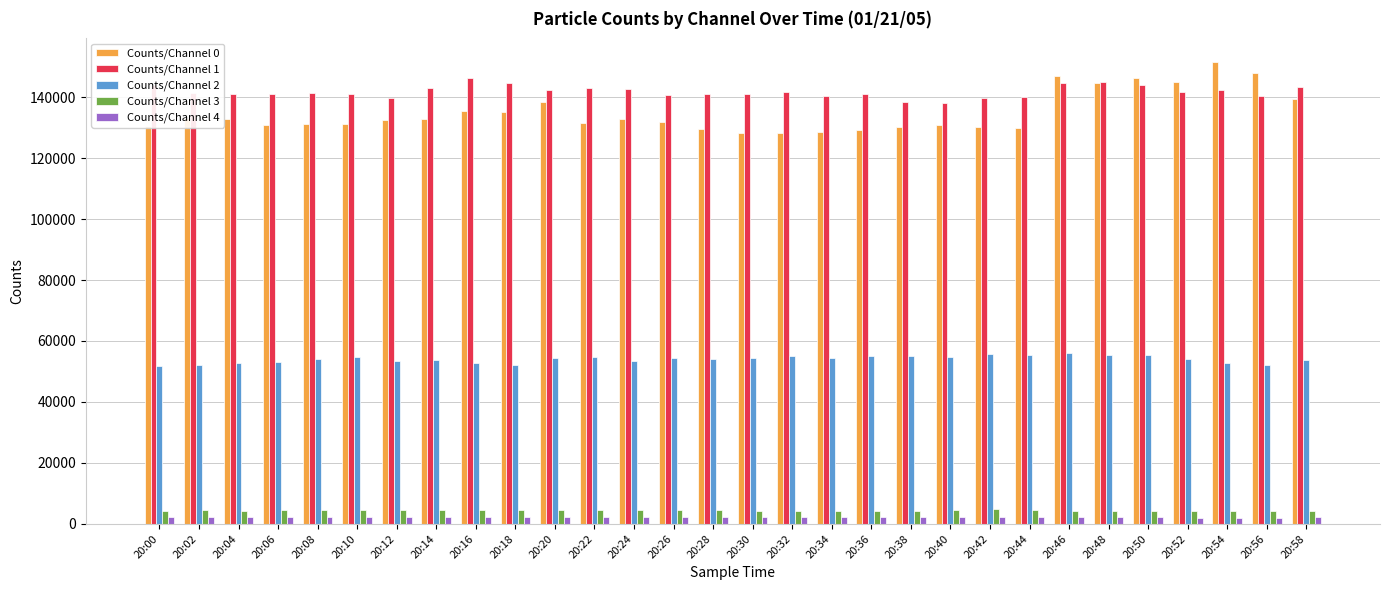

What is the difference between the maximum and minimum values in the Counts/Channel 0 series?

23391